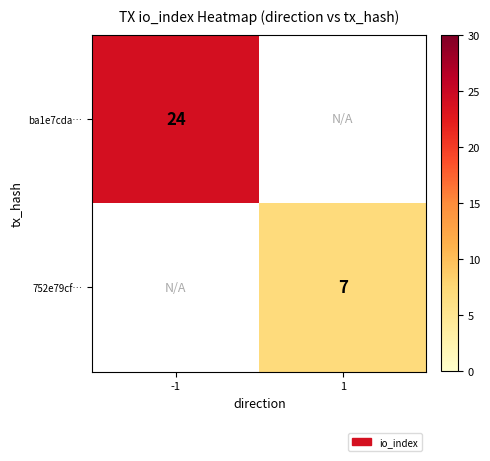

True or false: 752e79cf… has a value of 7 at 1.

True